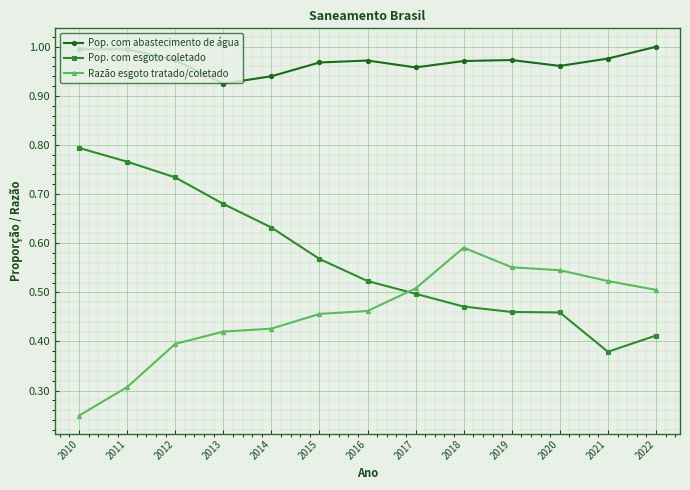

What are all the series names shown in the legend?

Pop. com abastecimento de água, Pop. com esgoto coletado, Razão esgoto tratado/coletado